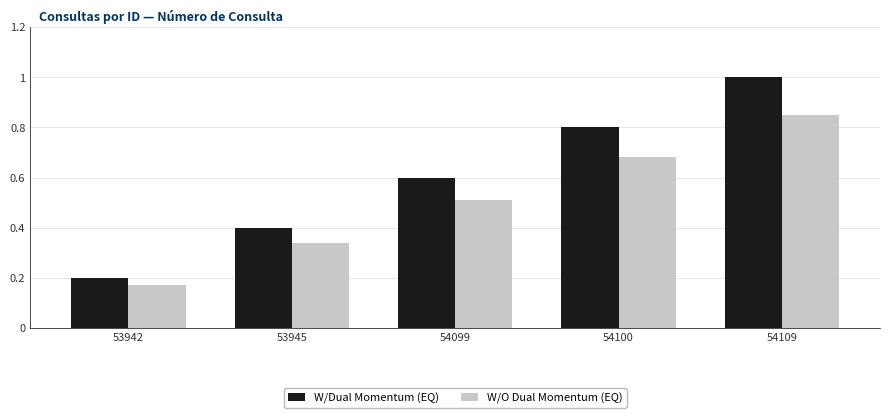

How many W/Dual Momentum (EQ) values are between 0 and 1?

5